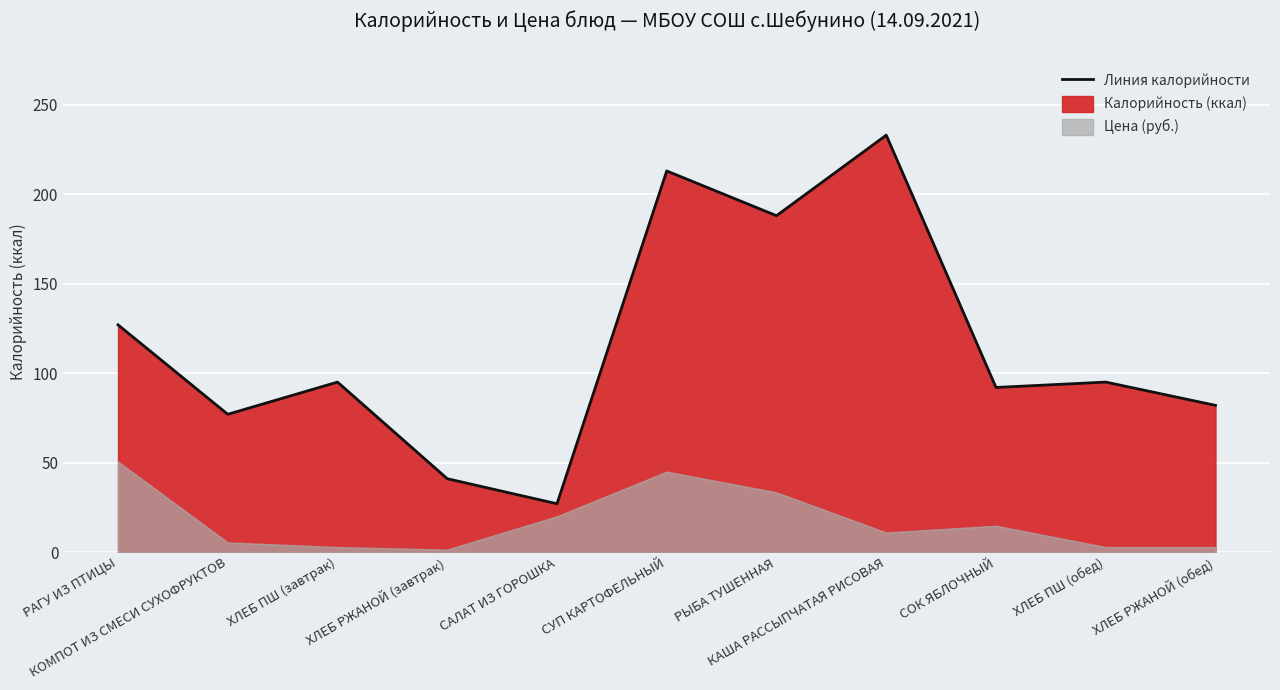

True or false: there are more than 2 points higher than both neighbors.

True